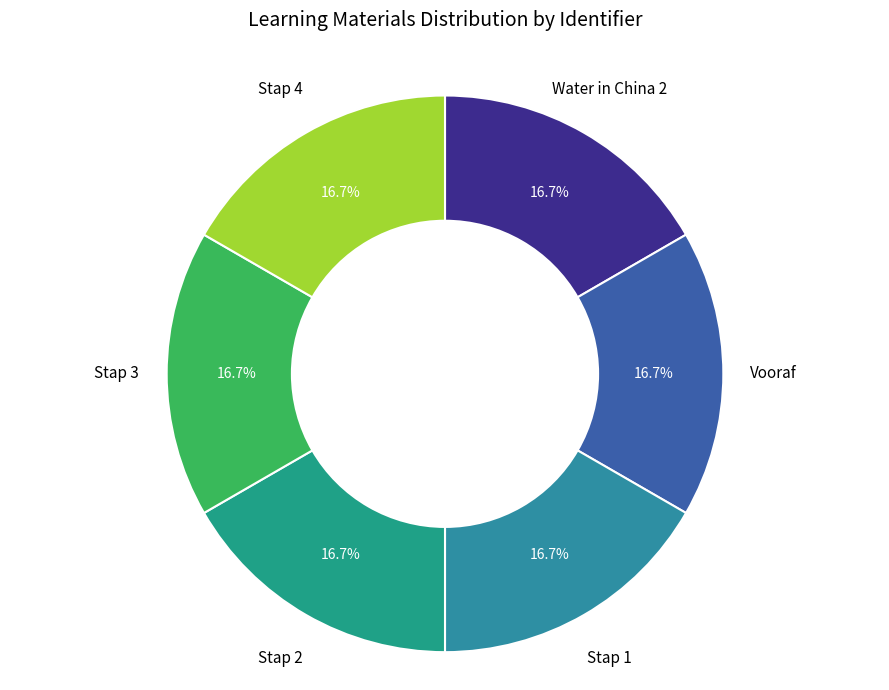

To the nearest percent, what portion does Water in China 2 represent?

17%